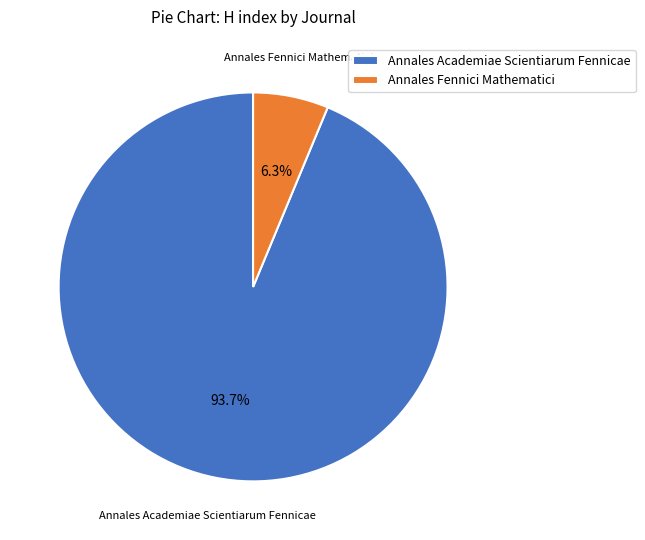

What is the smallest slice in the pie chart?

Annales Fennici Mathematici